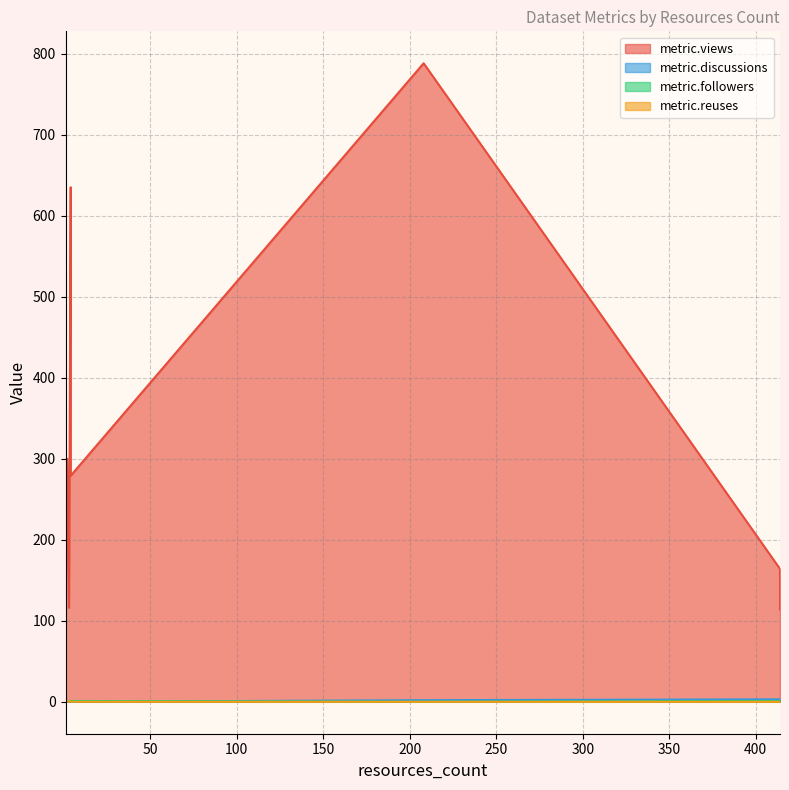

What is the label of the 7th point from the right?

4